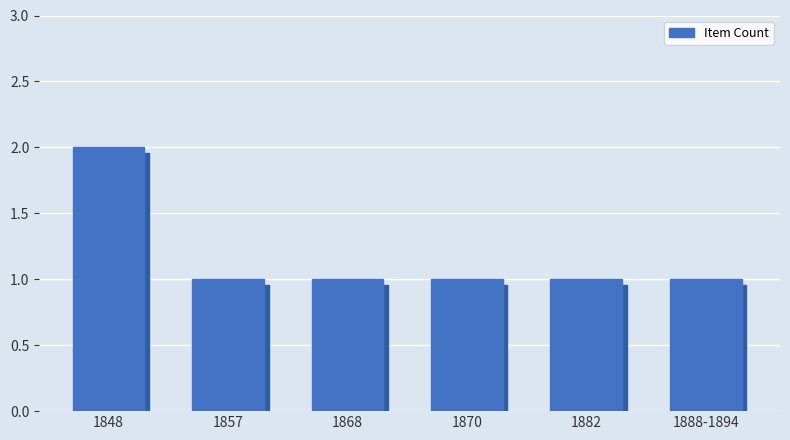

What is the minimum value shown in the chart?

1